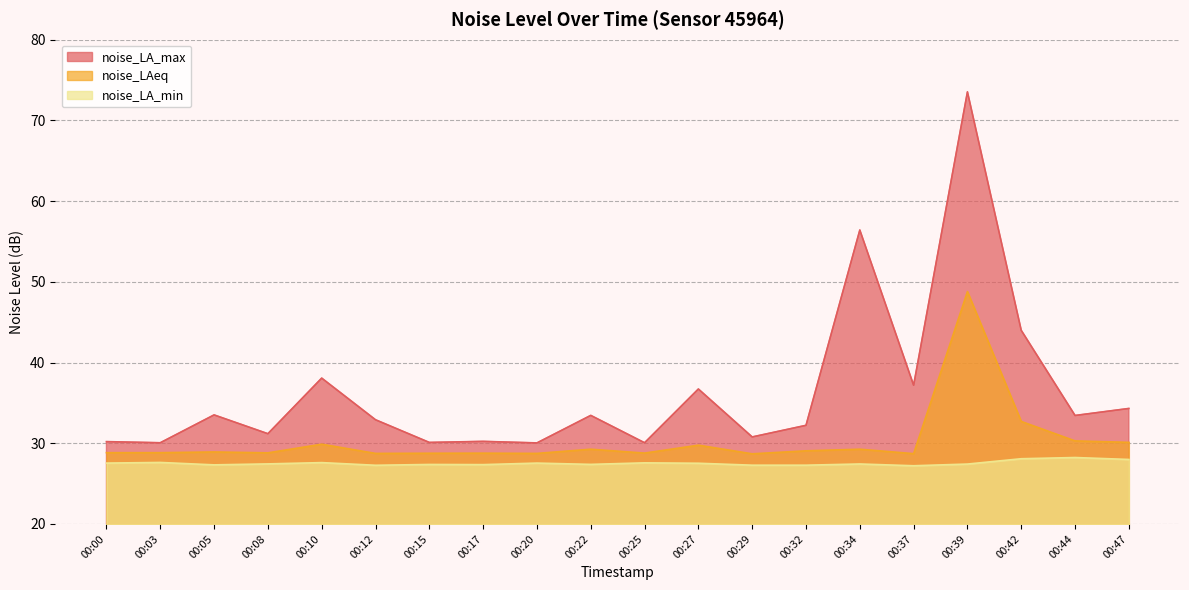

Reading right to left, transcribe all the data shown in this chart.

noise_LA_max: 34.3	33.4	44.0	73.5	37.2	56.4	32.2	30.8	36.7	30.1	33.5	30.0	30.2	30.1	32.9	38.1	31.2	33.5	30.1	30.2
noise_LAeq: 30.1	30.3	32.7	48.8	28.7	29.3	29.1	28.7	29.8	28.8	29.3	28.7	28.8	28.8	28.7	29.9	28.8	28.9	28.8	28.8
noise_LA_min: 28.0	28.2	28.1	27.4	27.2	27.4	27.3	27.3	27.5	27.6	27.4	27.5	27.4	27.4	27.3	27.6	27.4	27.3	27.6	27.5